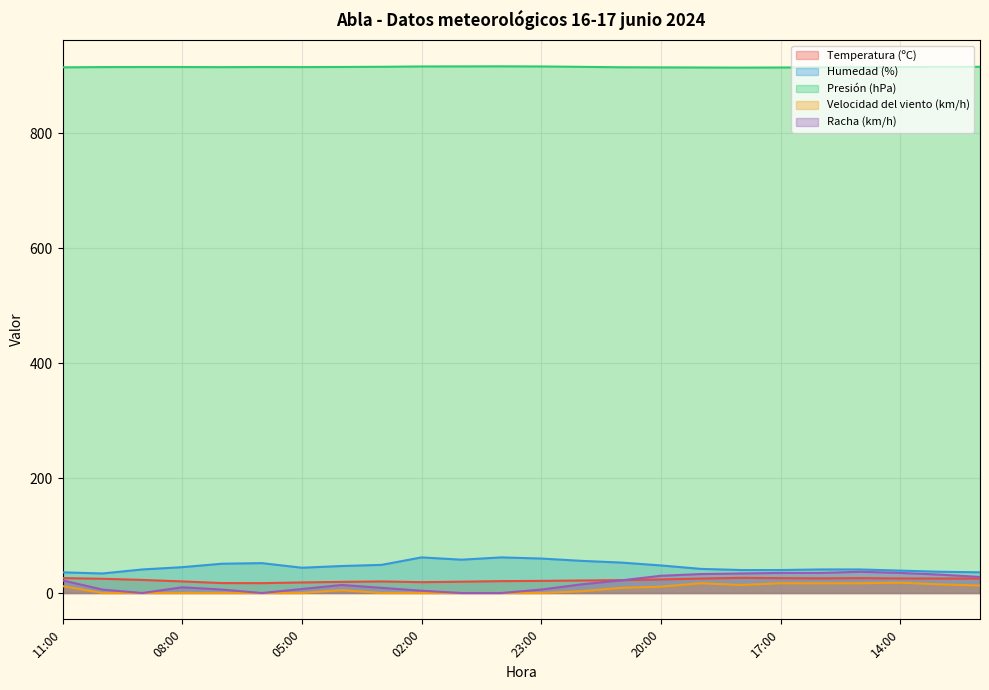

At which label does Humedad (%) reach its minimum?

10:00